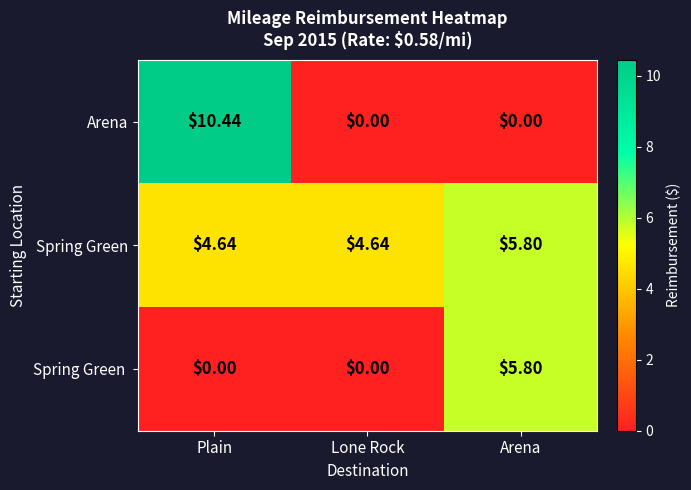

How many categories are shown in the chart?

3